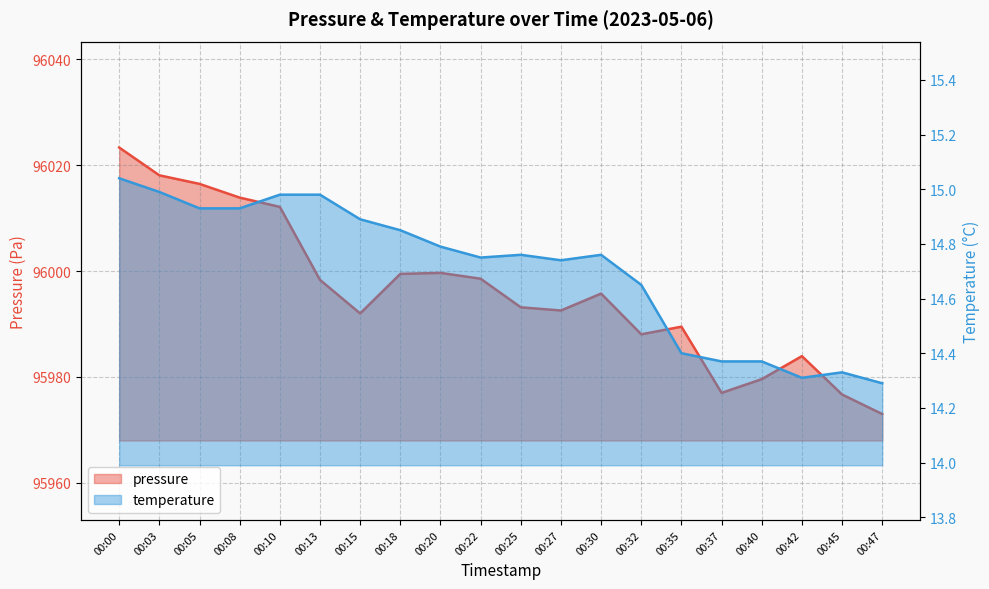

Which series has the largest total across all categories?

pressure